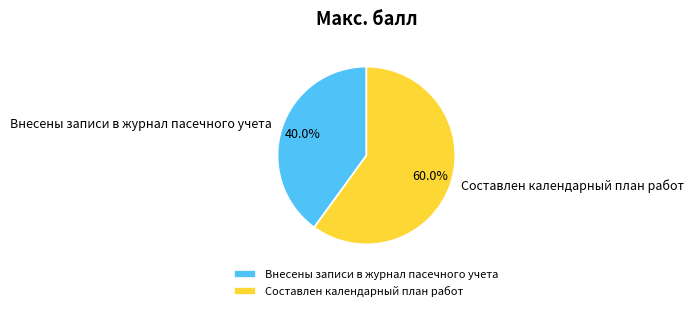

How many slices are in this pie chart?

2